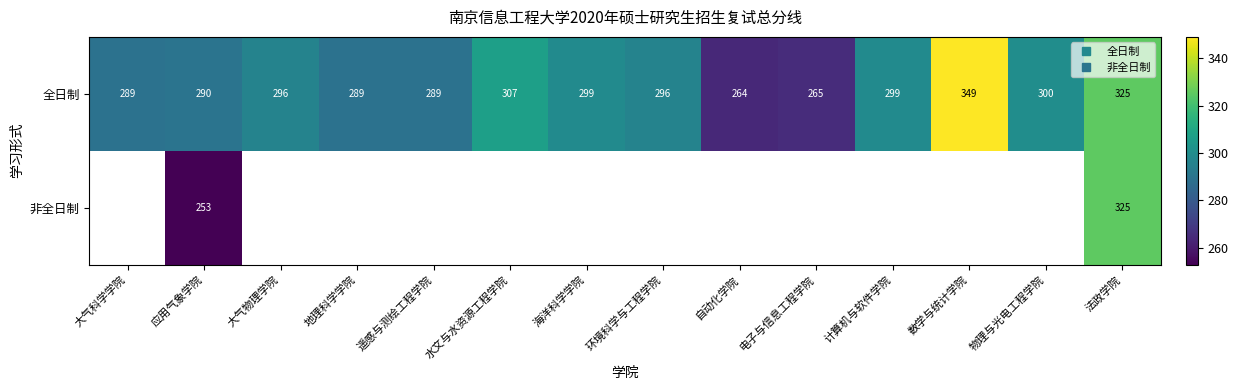

At which label does 全日制 first exceed 296?

水文与水资源工程学院